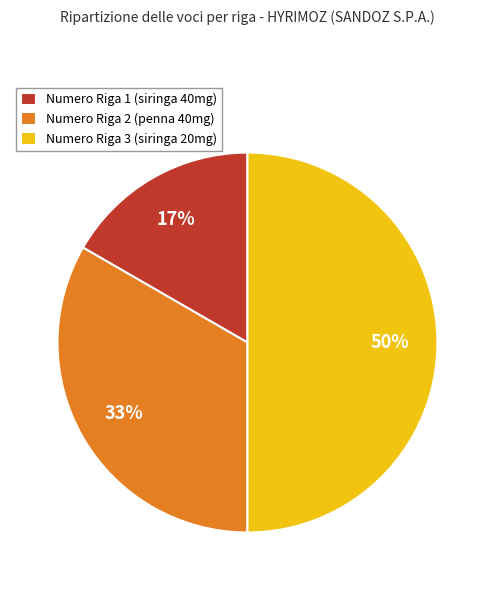

Is it true that Numero Riga 3 (siringa 20mg) is 50% of the pie?

True